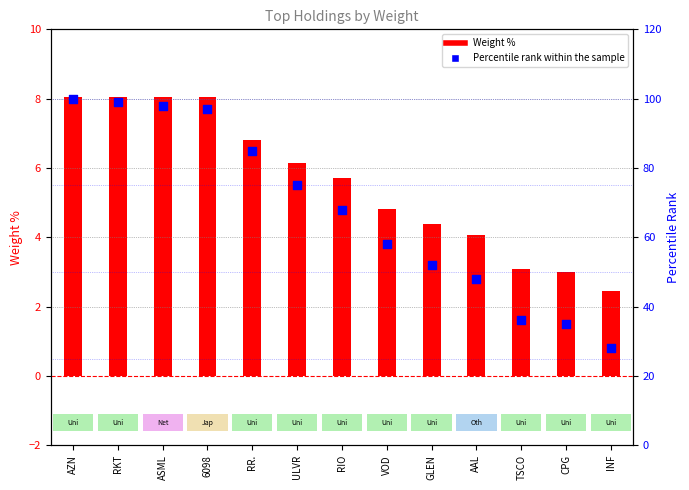

Which series reaches the minimum Y coordinate?

Weight %